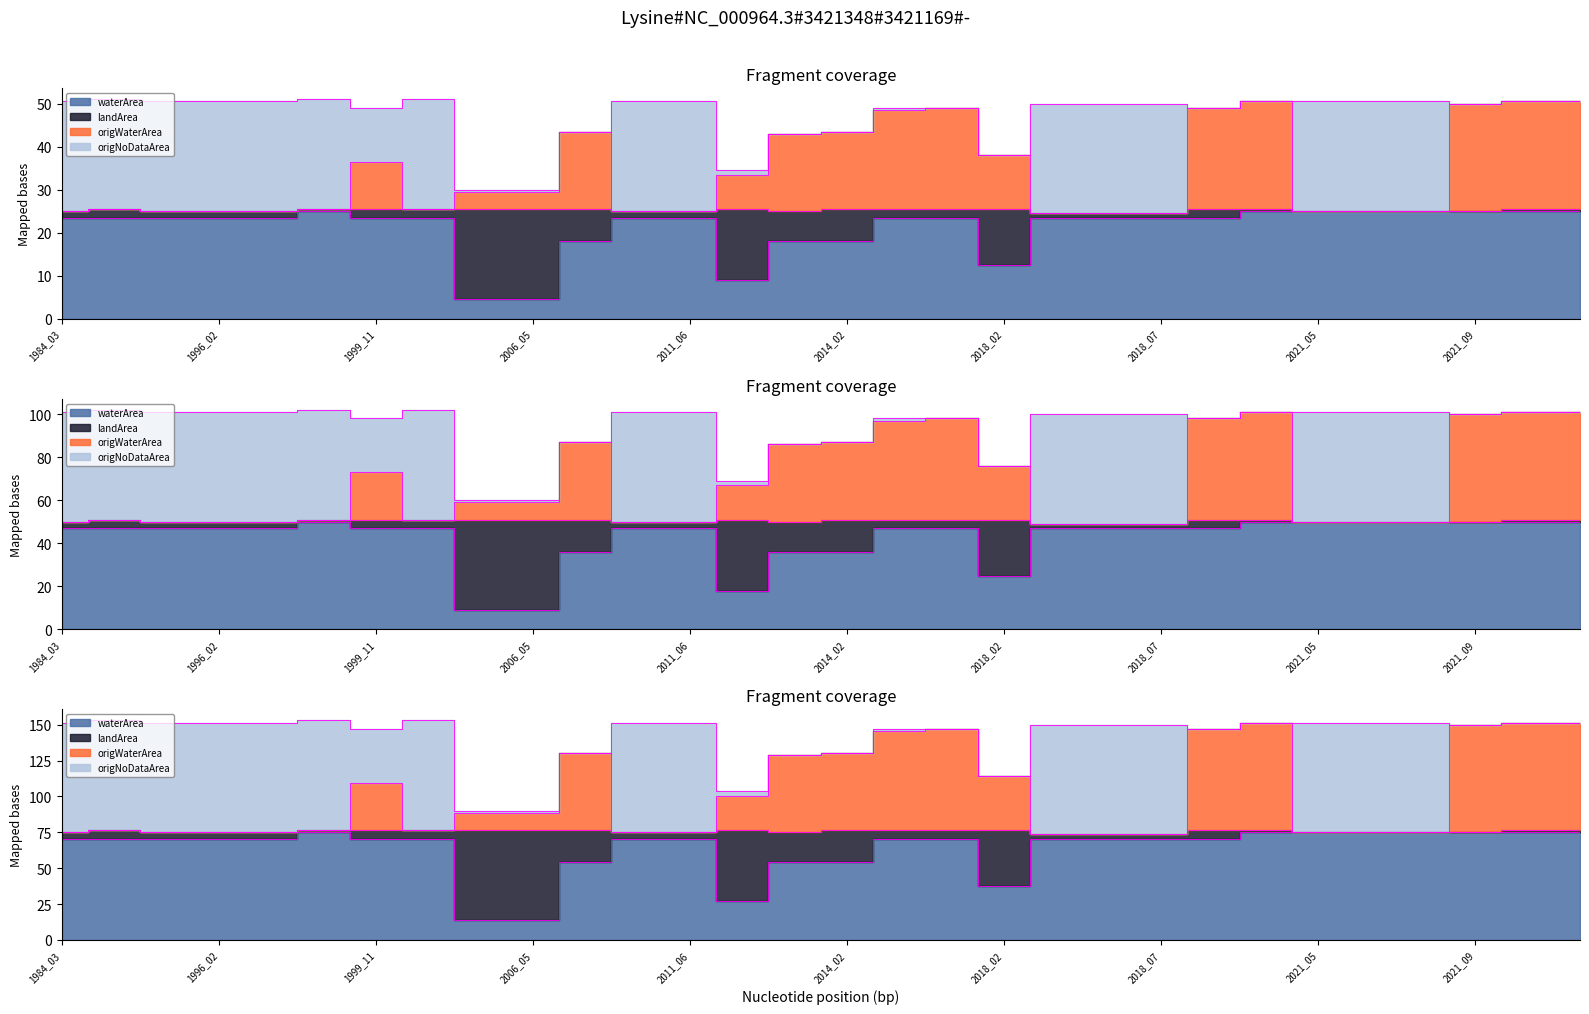

True or false: waterArea and origWaterArea cross at least once.

False